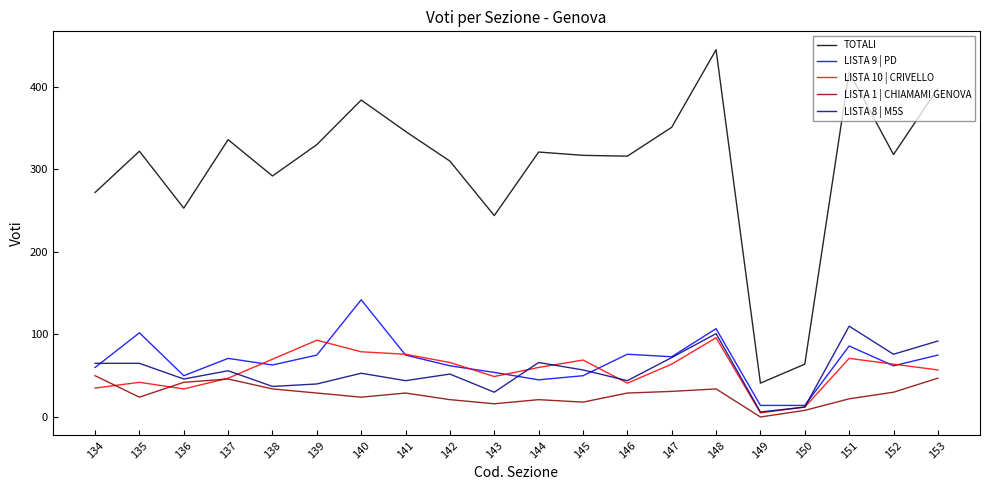

What is the total value across all series at 143?

393